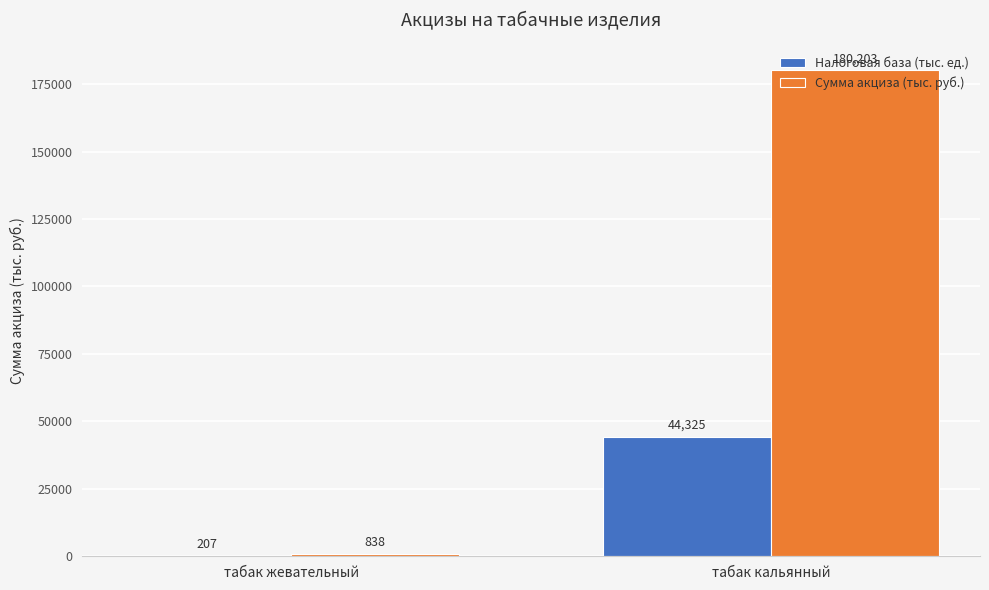

Is the value of Сумма акциза (тыс. руб.) at табак жевательный greater than the value of Налоговая база (тыс. ед.) at табак кальянный?

No